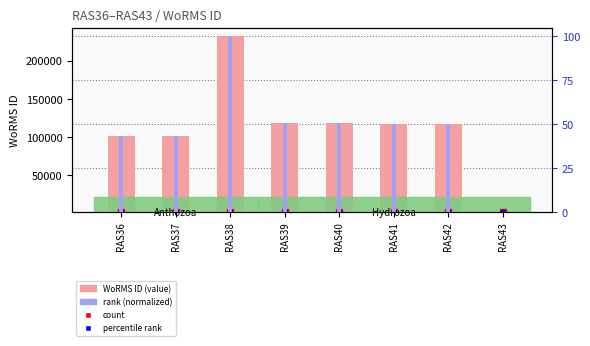

Read the WoRMS ID (value) value at RAS39.

117888.0